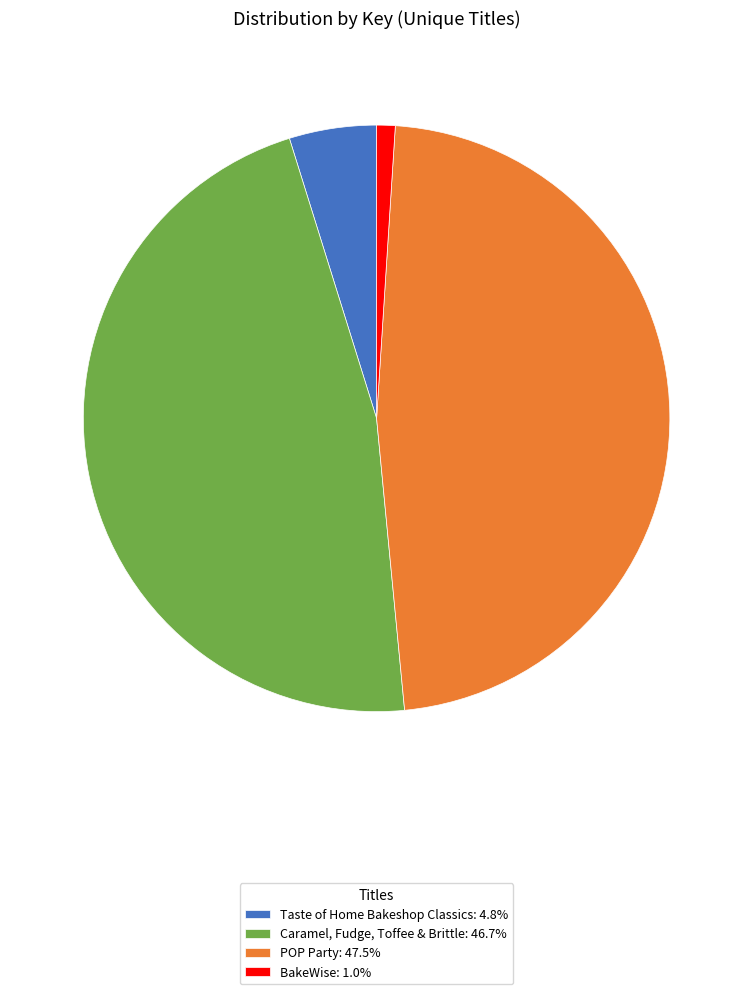

Does POP Party account for over 50% of the chart?

No